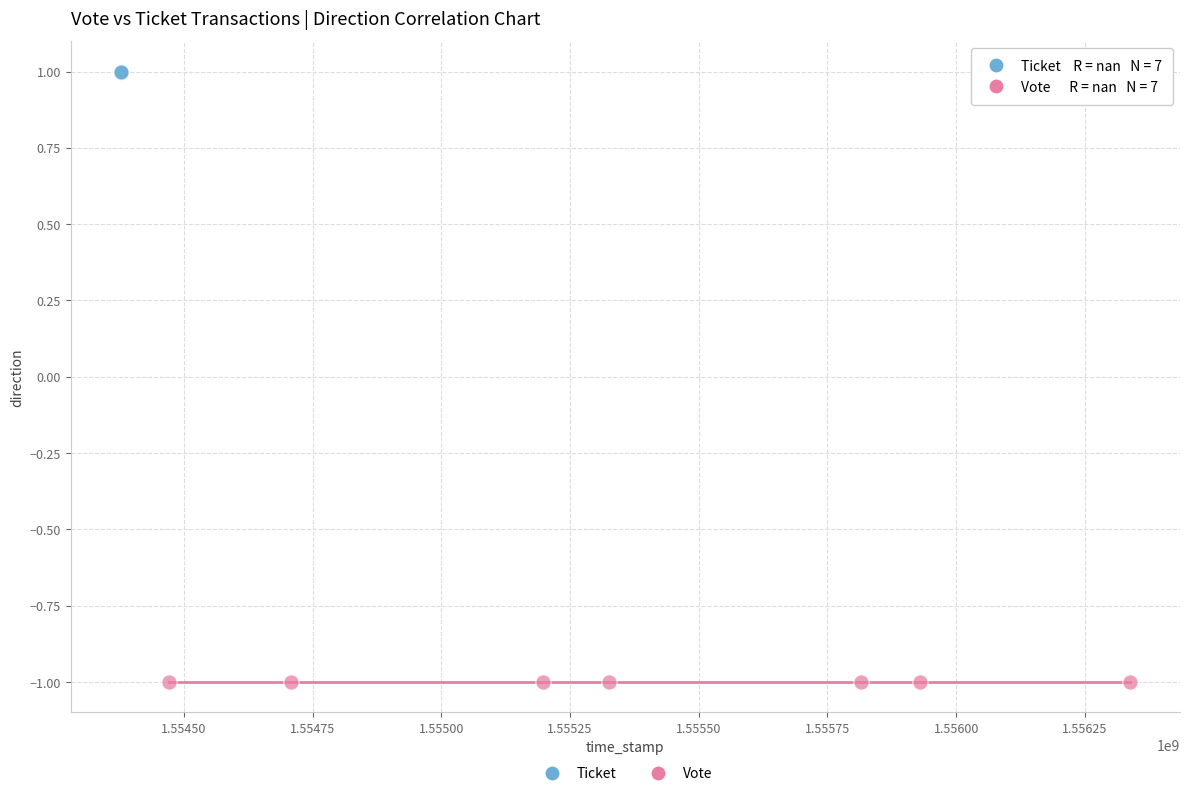

Which series reaches the maximum Y coordinate?

Ticket